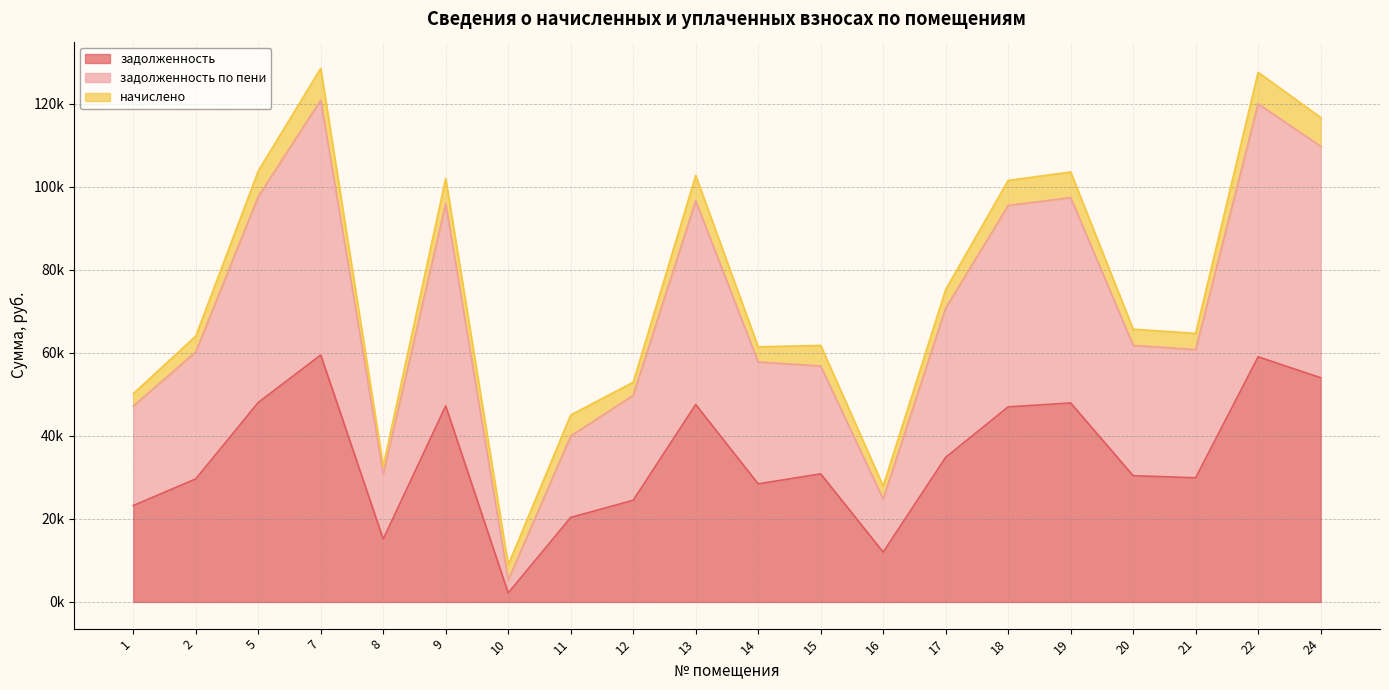

True or false: задолженность and задолженность по пени intersect in this chart.

False